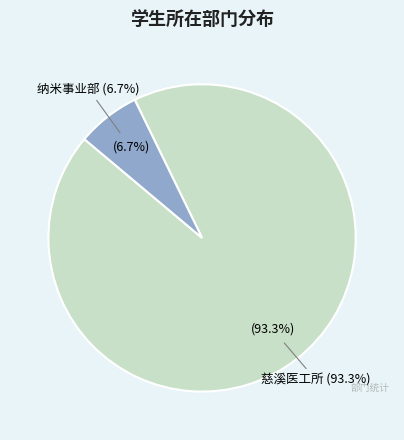

Is the sum of 慈溪医工所 and 纳米事业部 greater than half?

Yes